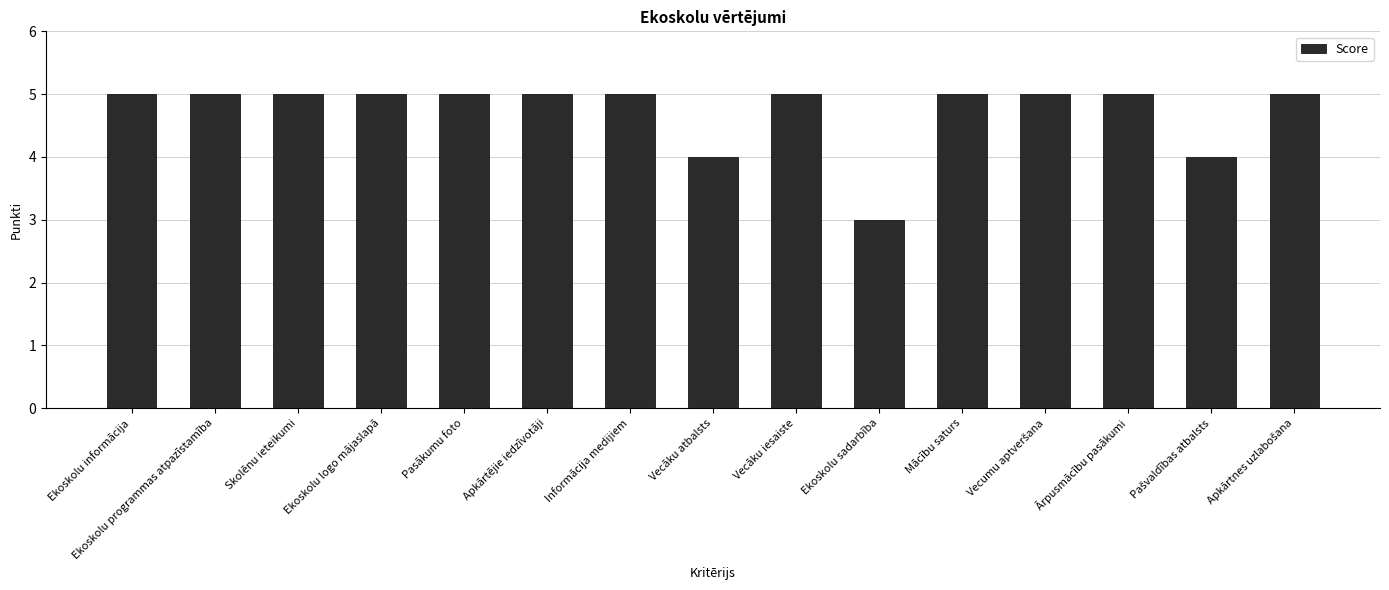

What is the average value?

5